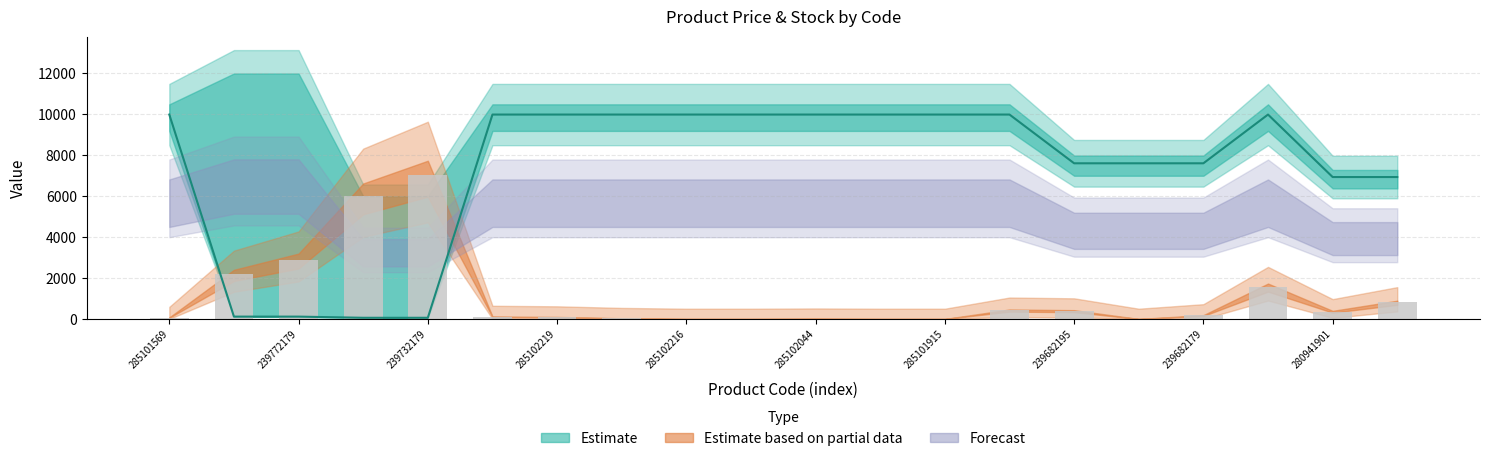

Which category has the highest value in the Ціна series?

285101569